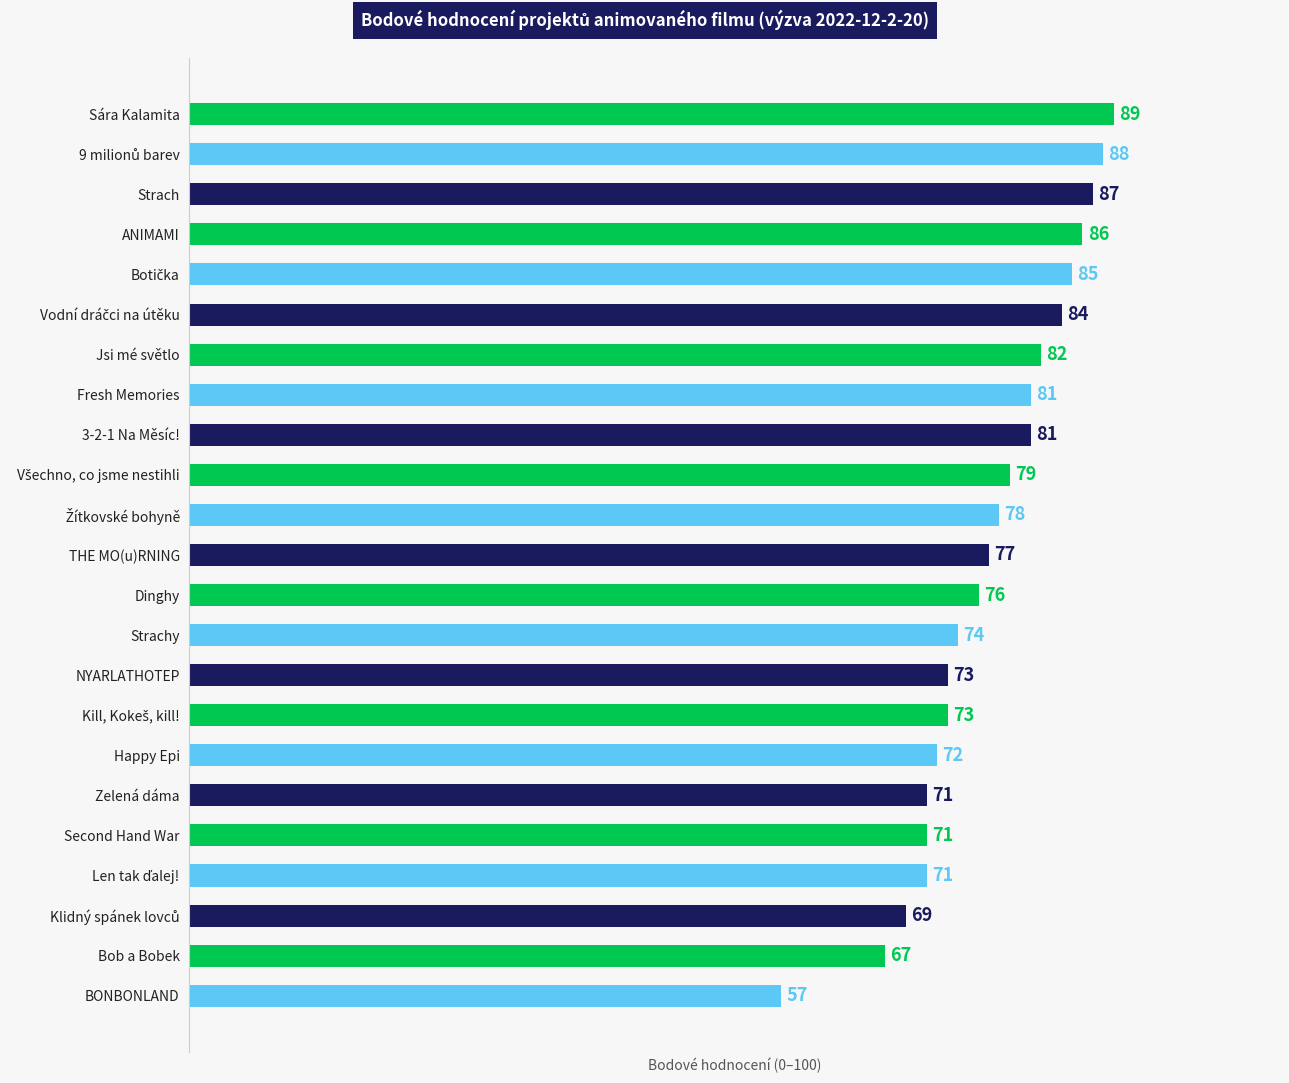

What is the change in value from Sára Kalamita to NYARLATHOTEP?

-16